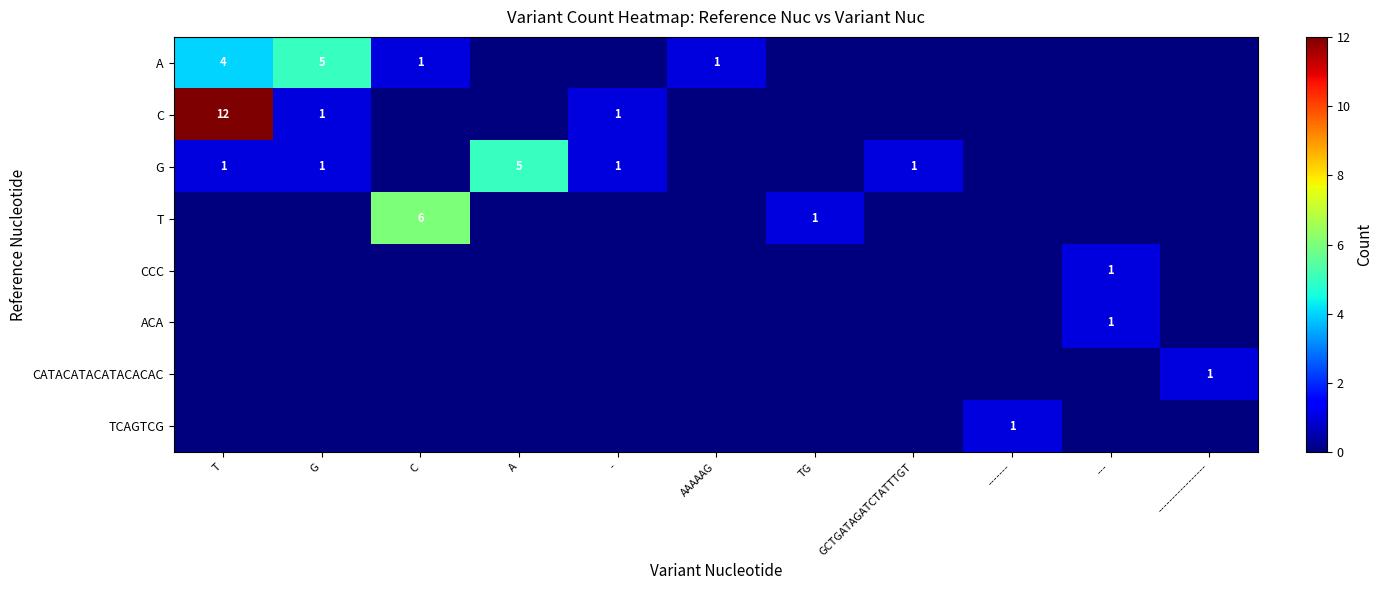

Is it true that A equals 1 at C?

True